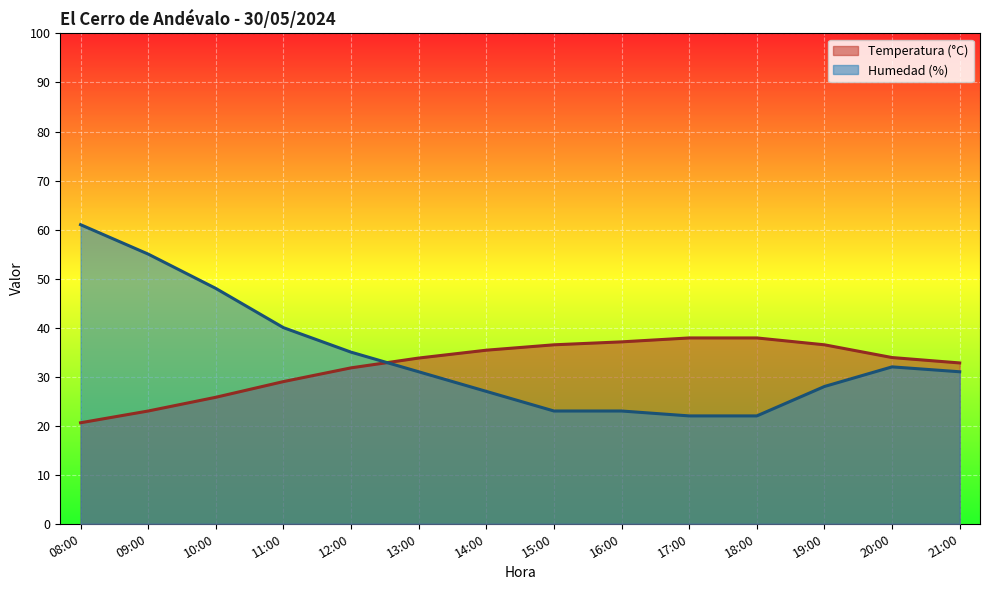

How many lines are shown in the chart?

2